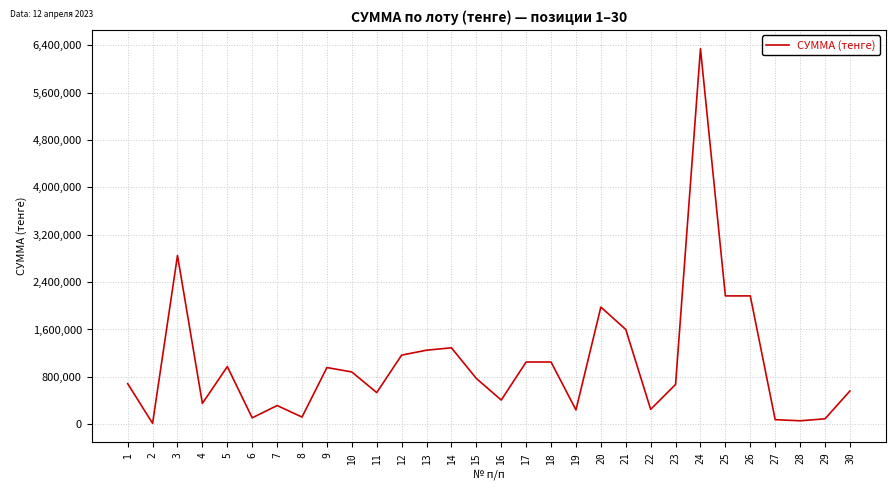

True or false: there are more than 2 points higher than both neighbors.

True